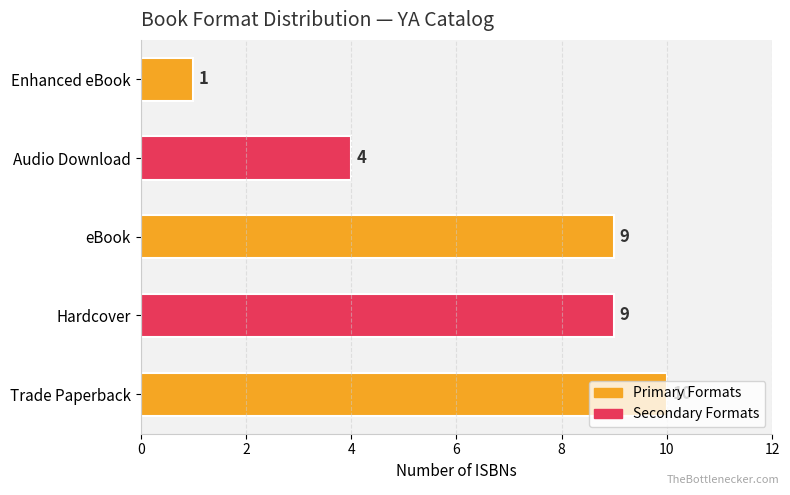

What is the smallest value displayed?

1